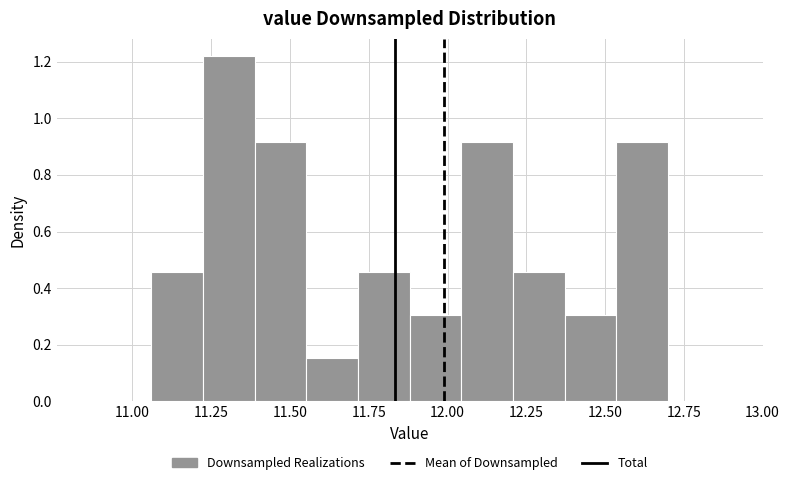

Read against the x-axis, roughly where is the centre of the tallest bar?

11.30